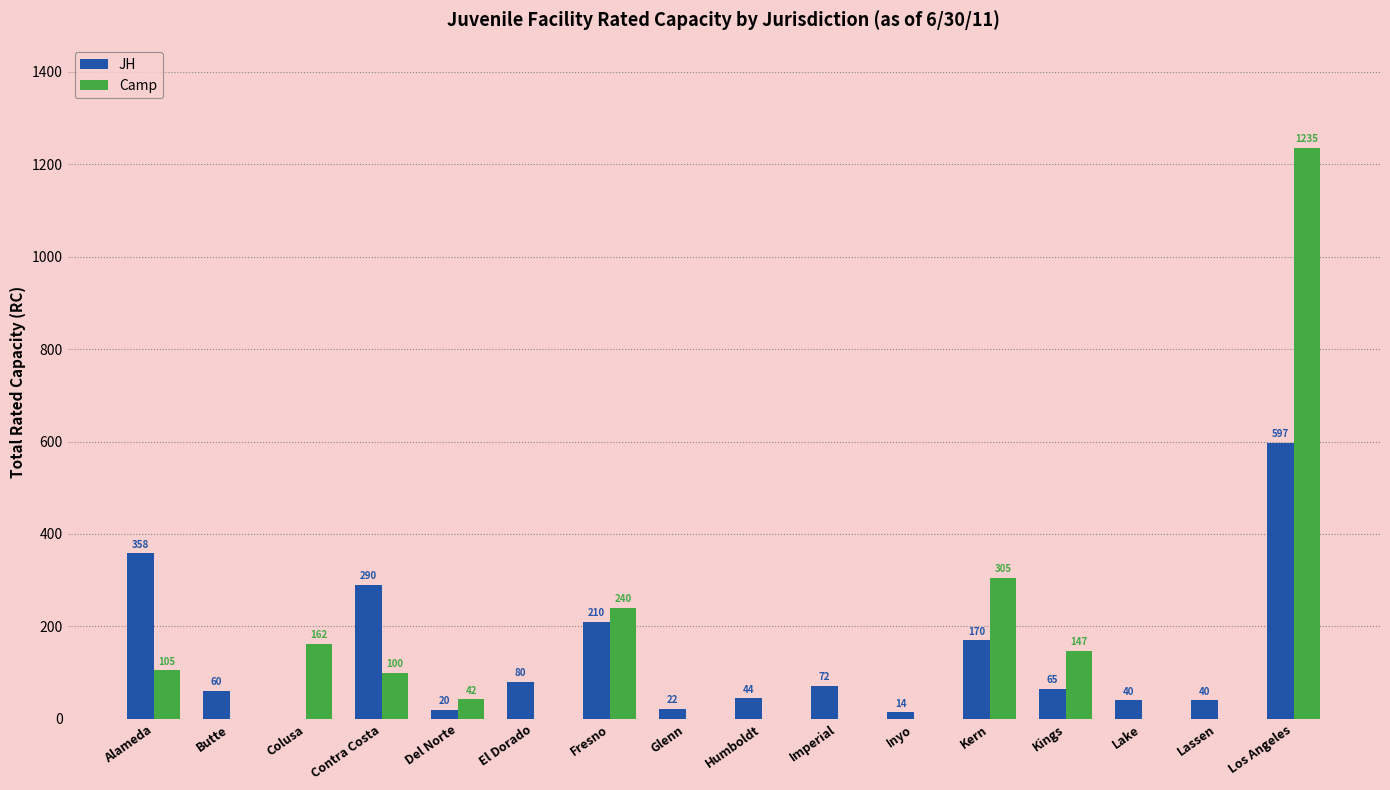

True or false: JH has a value of 20 at Del Norte.

True